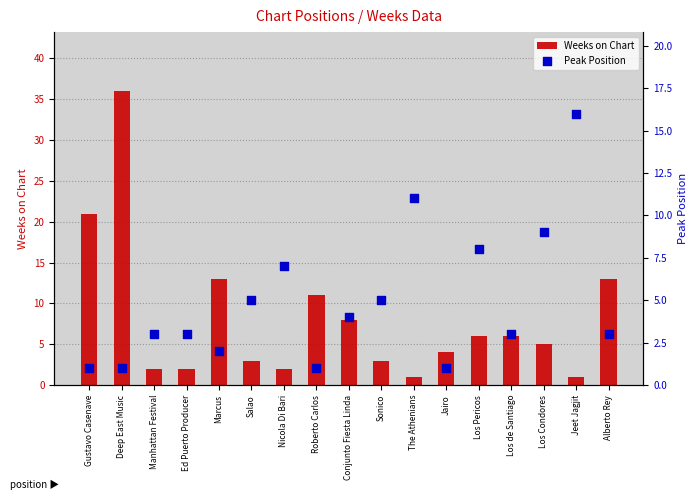

Which series contains the lowest Y value?

Weeks on Chart